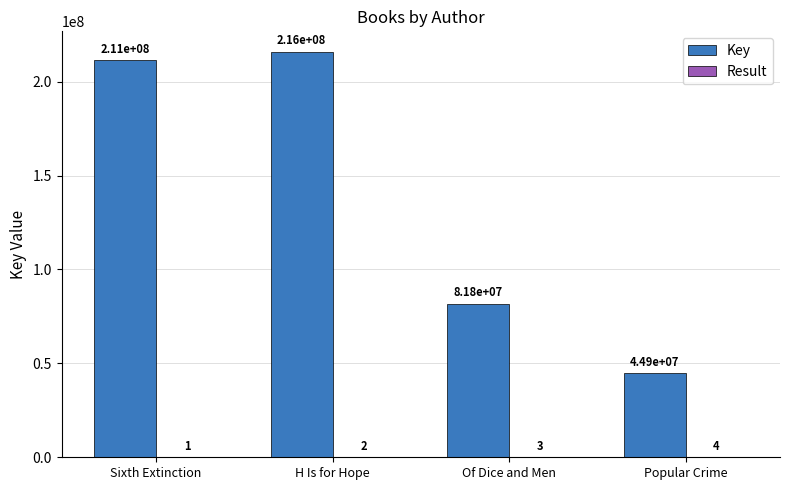

What is the spread (max minus min) of values at Of Dice and Men?

81793599